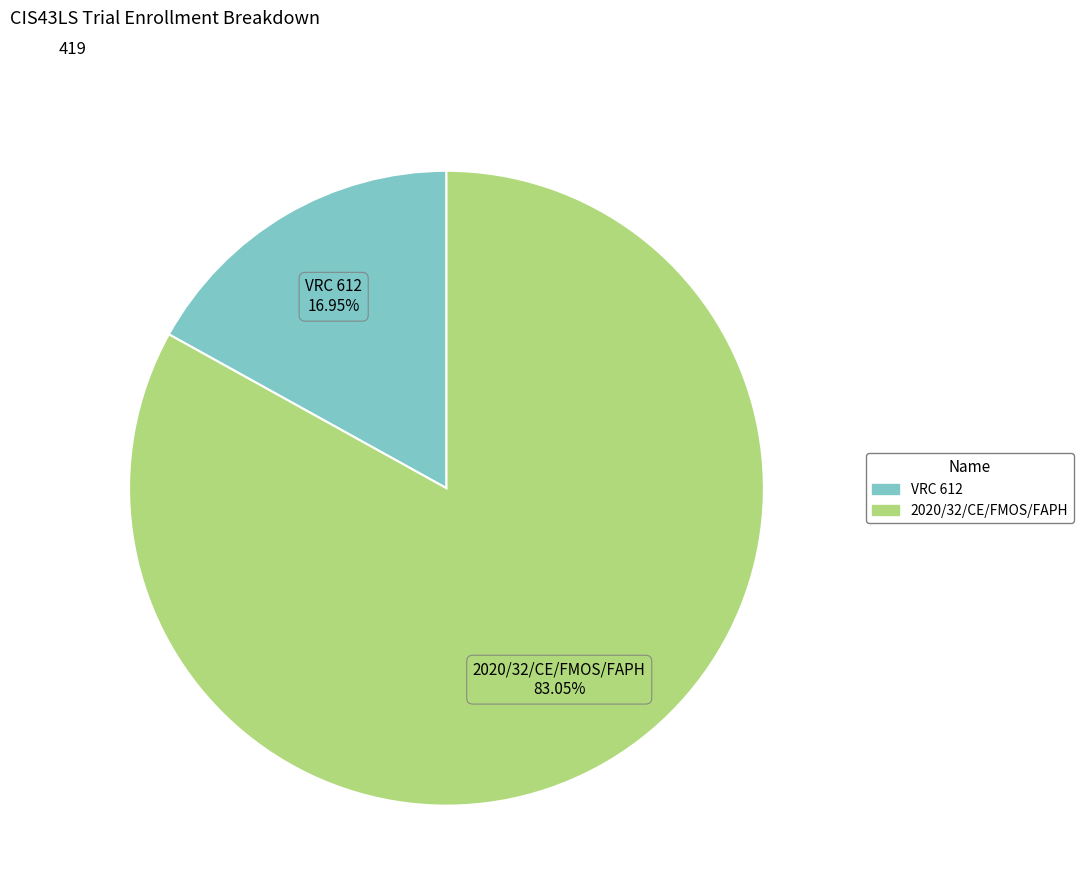

To the nearest percent, what percentage of the pie is VRC 612?

17%